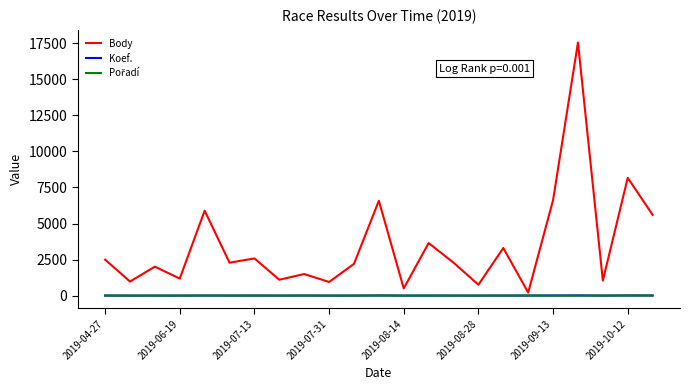

Which series has the largest range (max minus min)?

Body